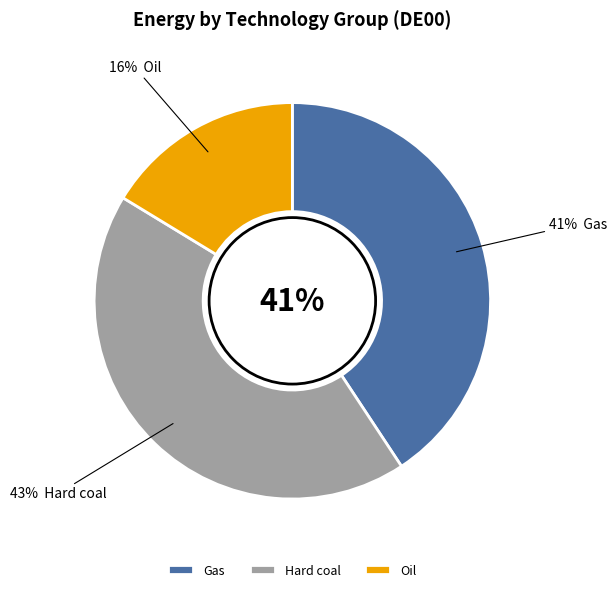

Is there a majority slice in this chart?

No